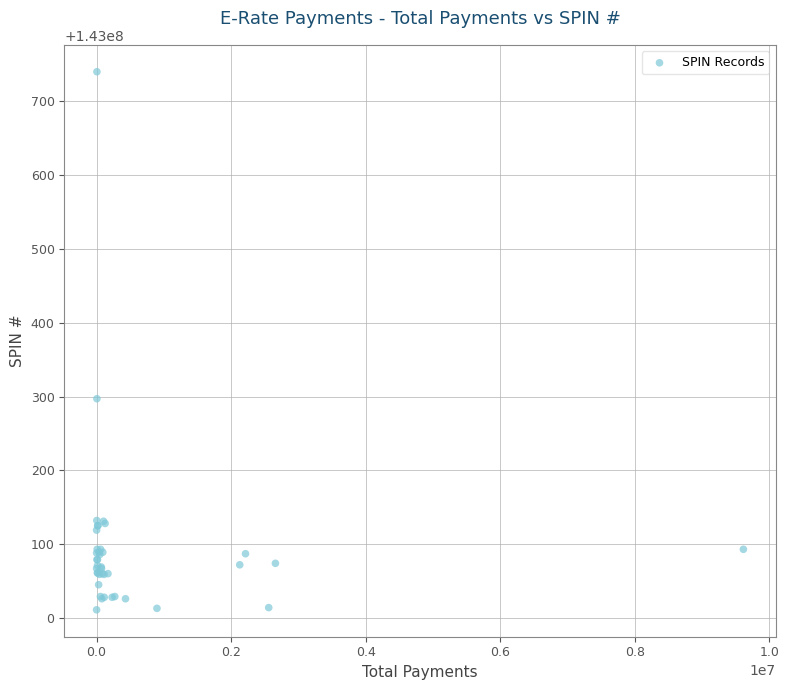

What Y value in the scatter plot is closest to 143000375?

143000297